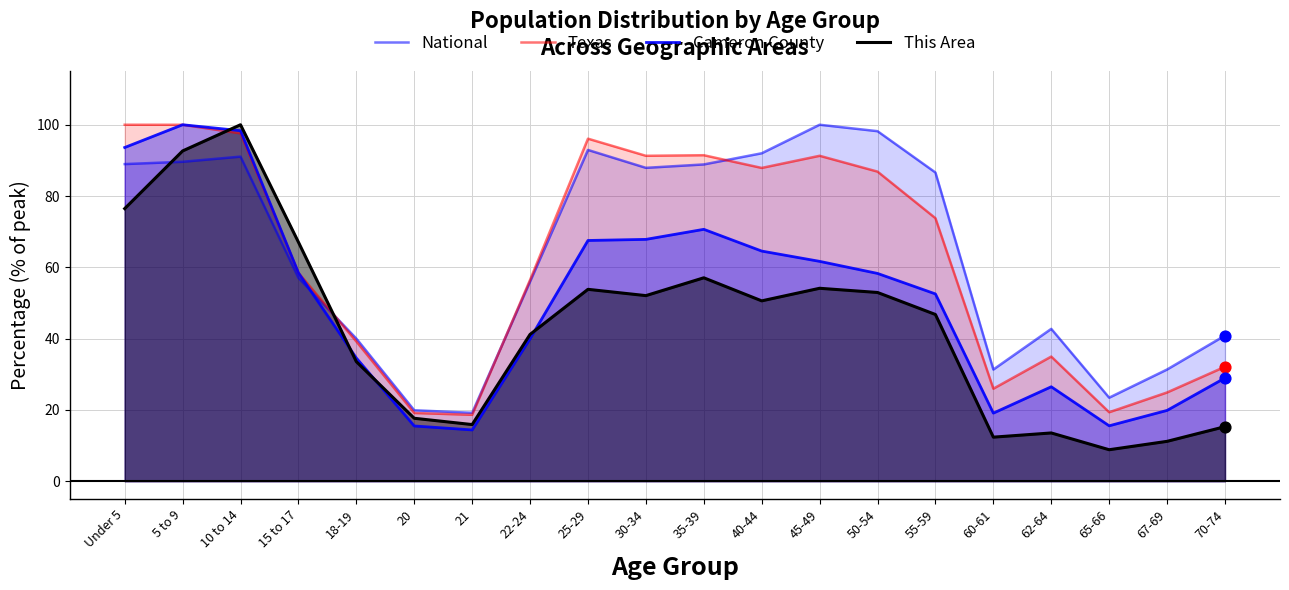

At how many categories does at least one series exceed 53?

12